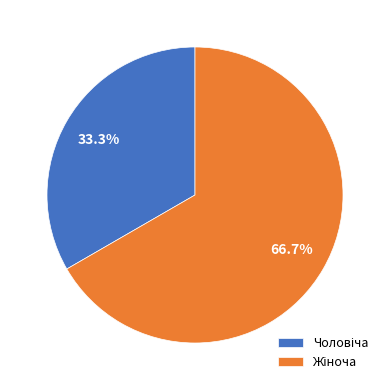

Does any single category account for the majority?

Yes